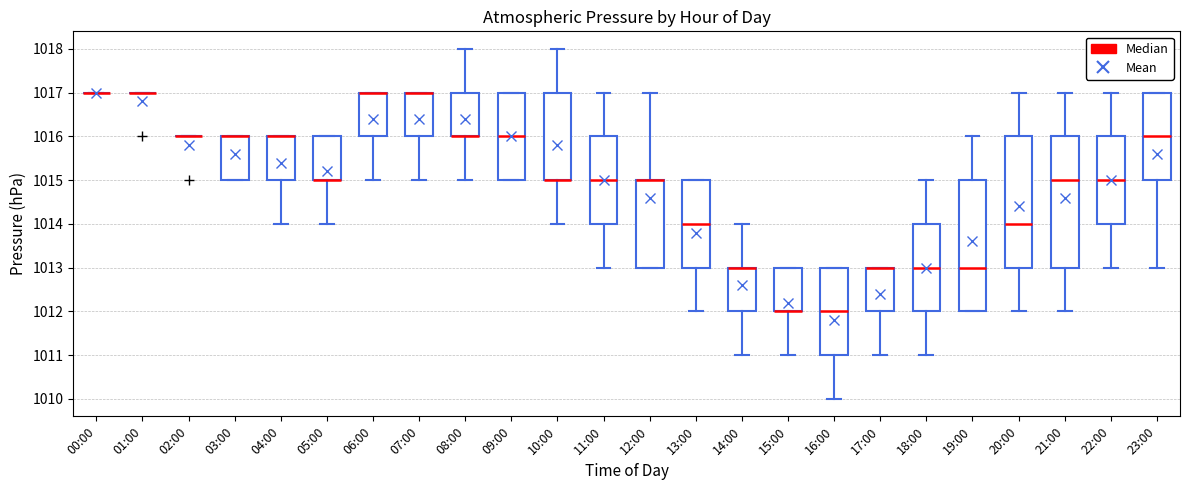

Where does the median line of the box for 20:00 sit on the y-axis? The values are not printed on the chart, so give them approximately, as read against the axis.

1014